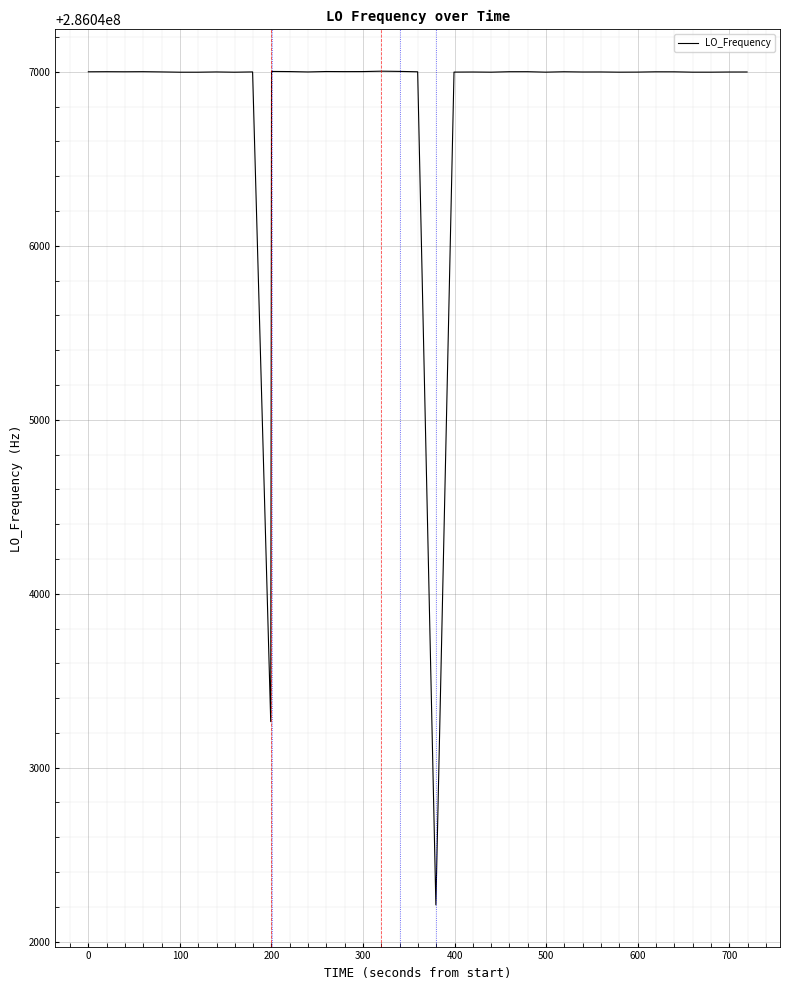

What is the minimum value shown in the chart?

286042211.2